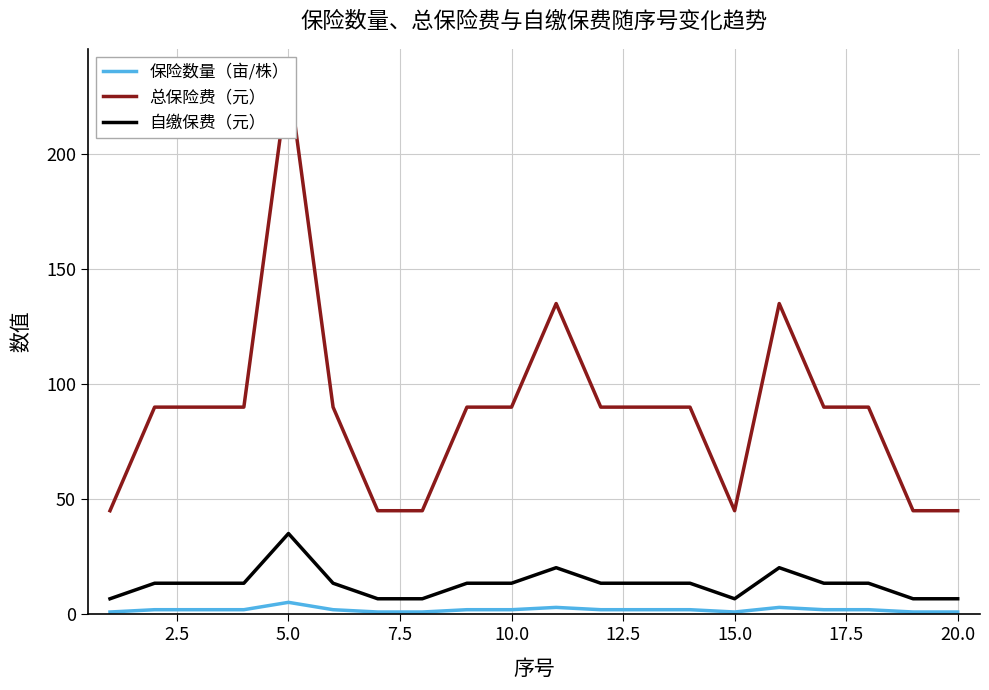

How many values in the 保险数量（亩/株） series exceed 2?

3